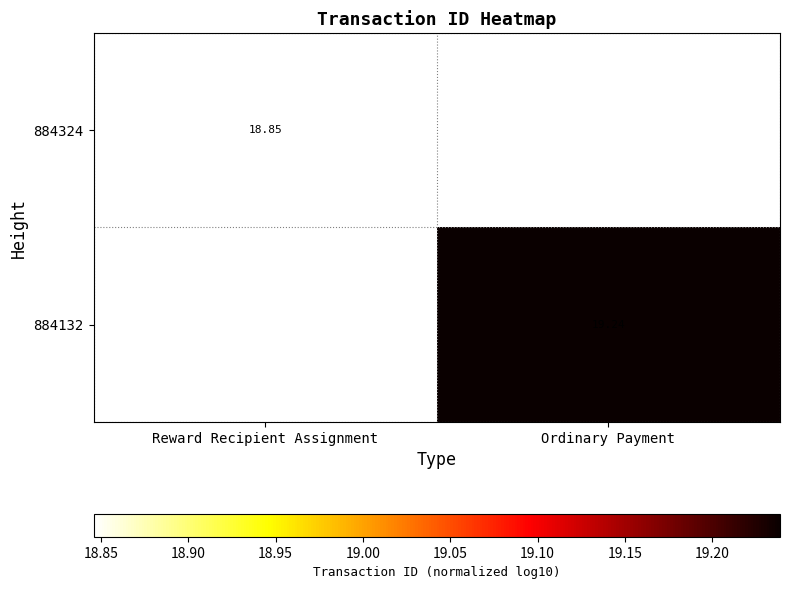

Is the value of 884132 at Ordinary Payment greater than the value of 884324 at Reward Recipient Assignment?

Yes